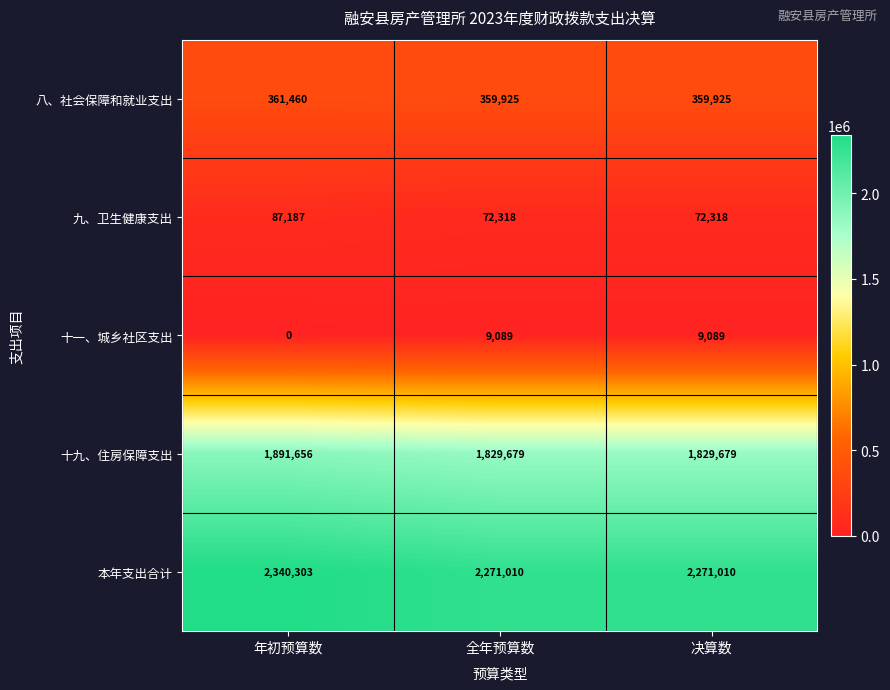

Is it true that 八、社会保障和就业支出 equals 635732 at 年初预算数?

False